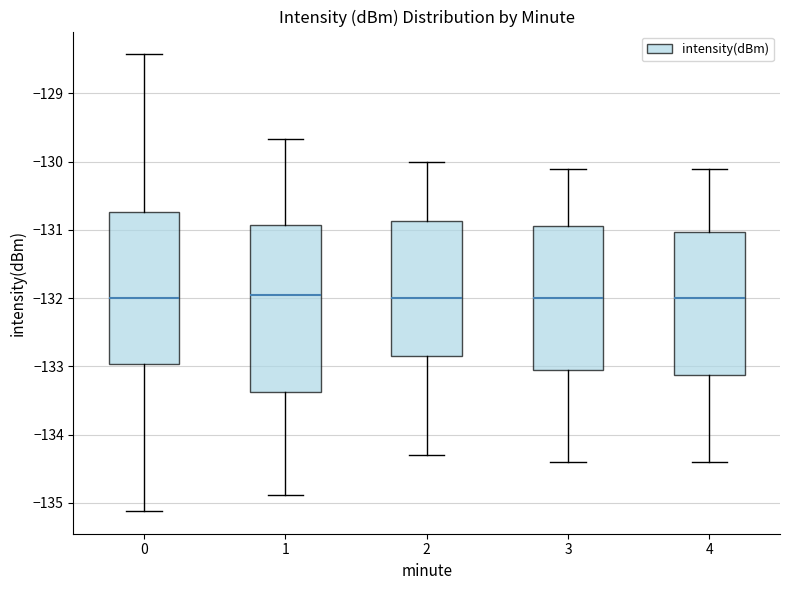

Which box is the tallest, from its lower edge to its upper edge?

1